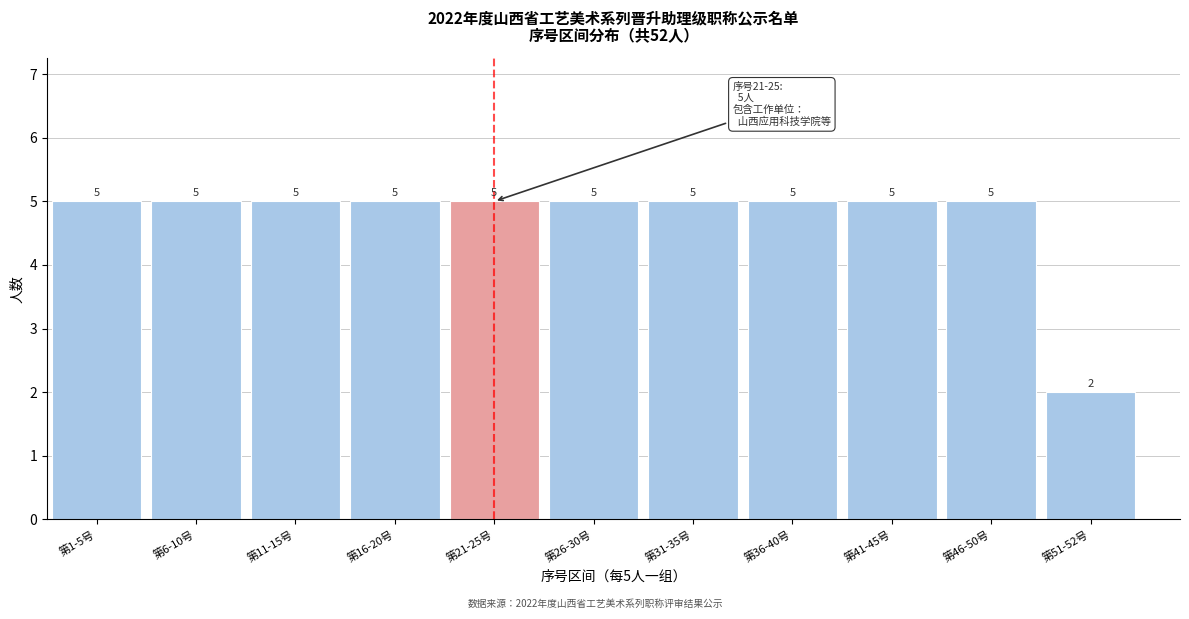

Reading left to right, what are all the values shown in this chart?

5	5	5	5	5	5	5	5	5	5	2